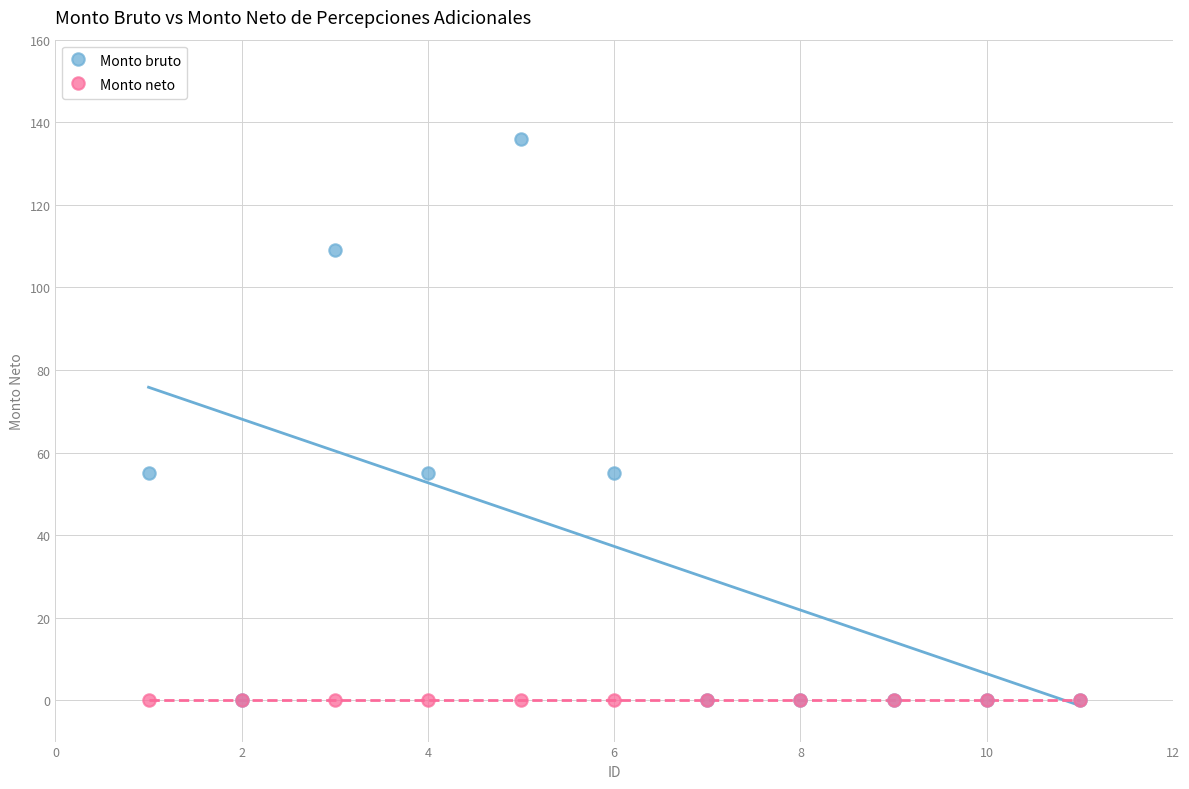

What are all the series names shown in the legend?

Monto bruto, Monto neto